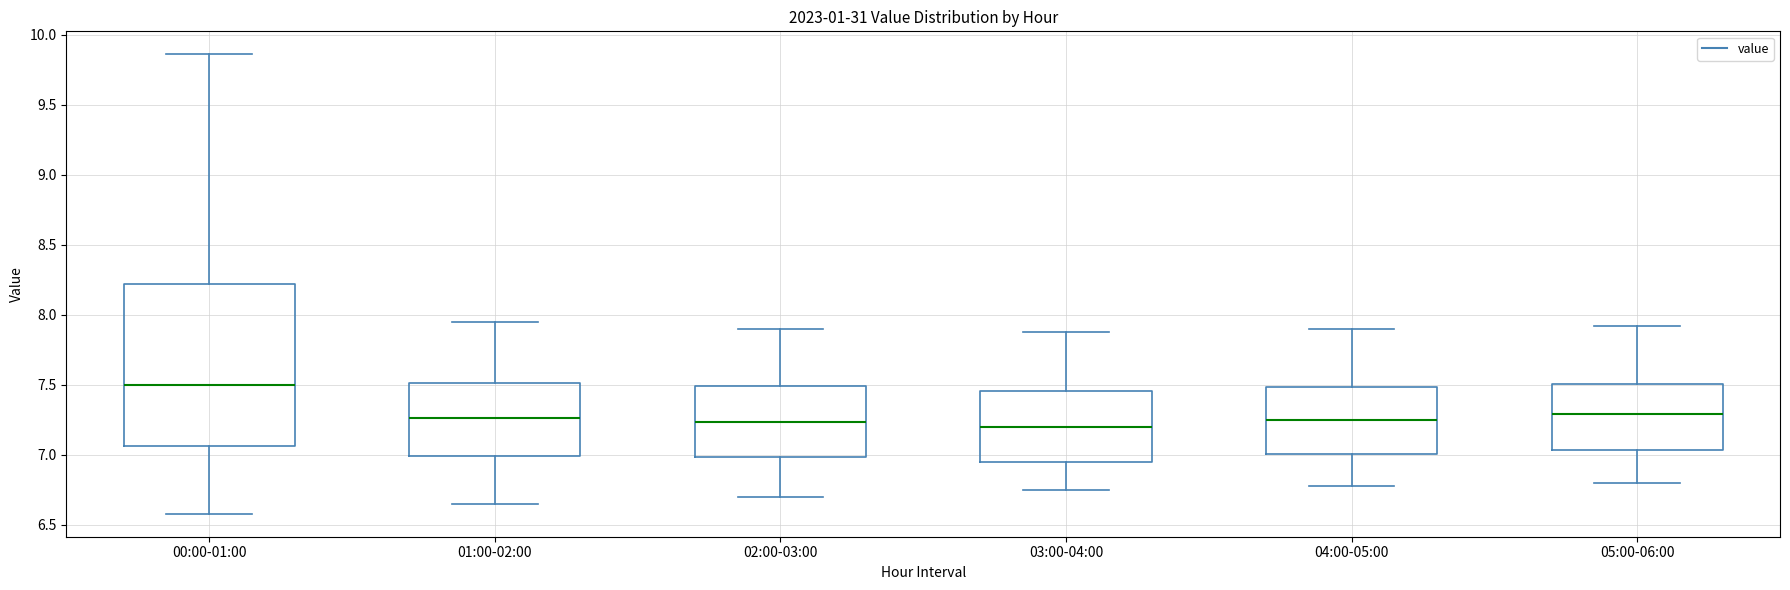

Reading left to right, read every box against the y-axis: the position of its median line, the range the box covers, and the ends of its whiskers. The values are not printed on the chart, so give them approximately, as read against the axis.

00:00-01:00: median 7.50, box 7.05 to 8.20, whiskers 6.60 to 9.85
01:00-02:00: median 7.25, box 7.00 to 7.50, whiskers 6.65 to 7.95
02:00-03:00: median 7.25, box 7.00 to 7.50, whiskers 6.70 to 7.90
03:00-04:00: median 7.20, box 6.95 to 7.45, whiskers 6.75 to 7.90
04:00-05:00: median 7.25, box 7.00 to 7.50, whiskers 6.80 to 7.90
05:00-06:00: median 7.30, box 7.05 to 7.50, whiskers 6.80 to 7.90